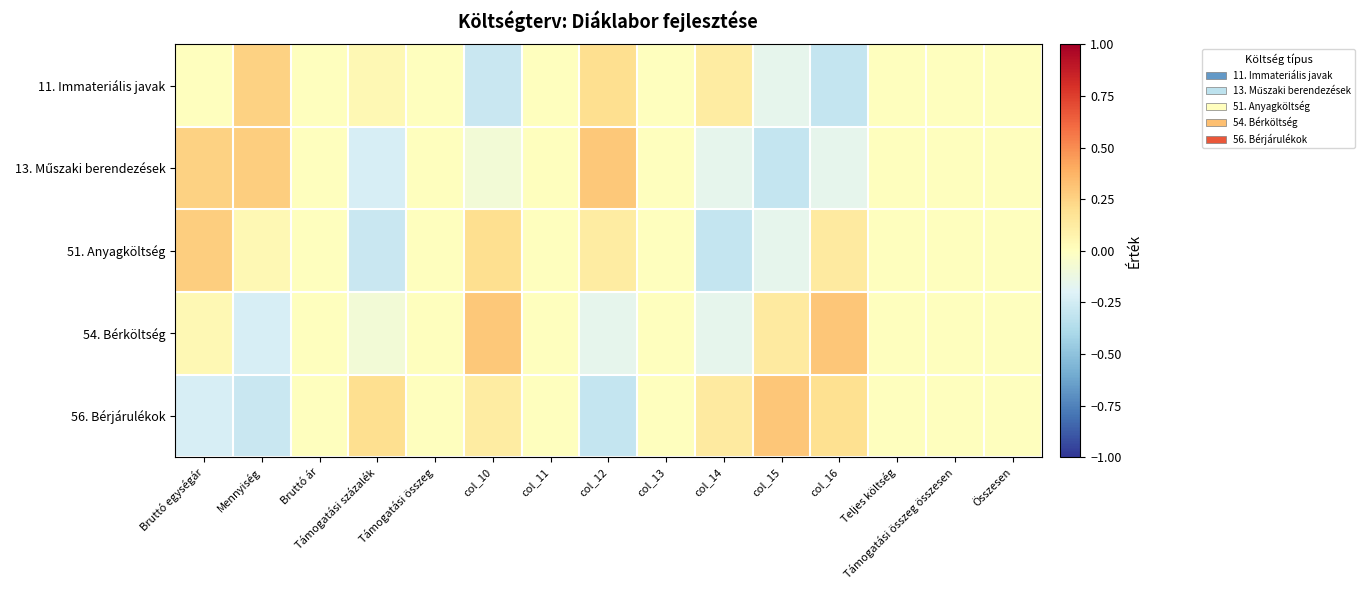

Rank the series by their maximum value, from lowest to highest.

11. Immateriális javak, 51. Anyagköltség, 13. Műszaki berendezések, 54. Bérköltség, 56. Bérjárulékok